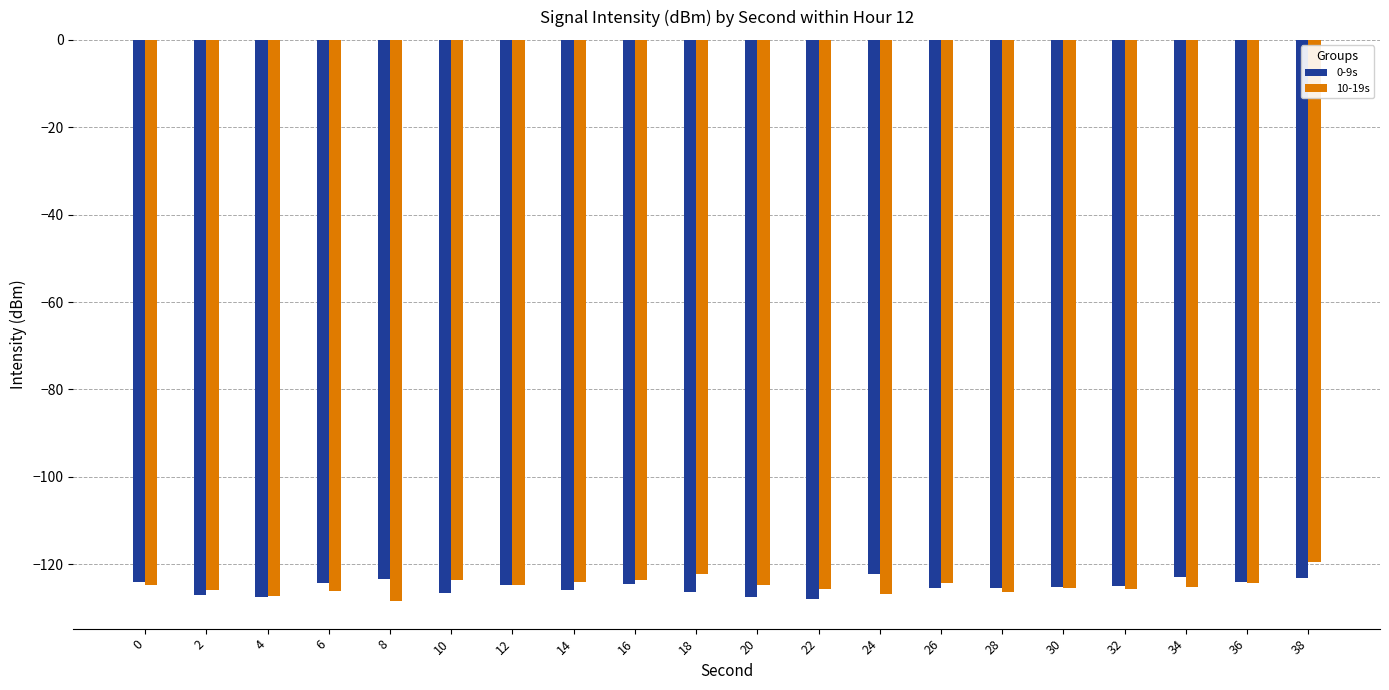

What is the spread (max minus min) of values at 14?

1.8